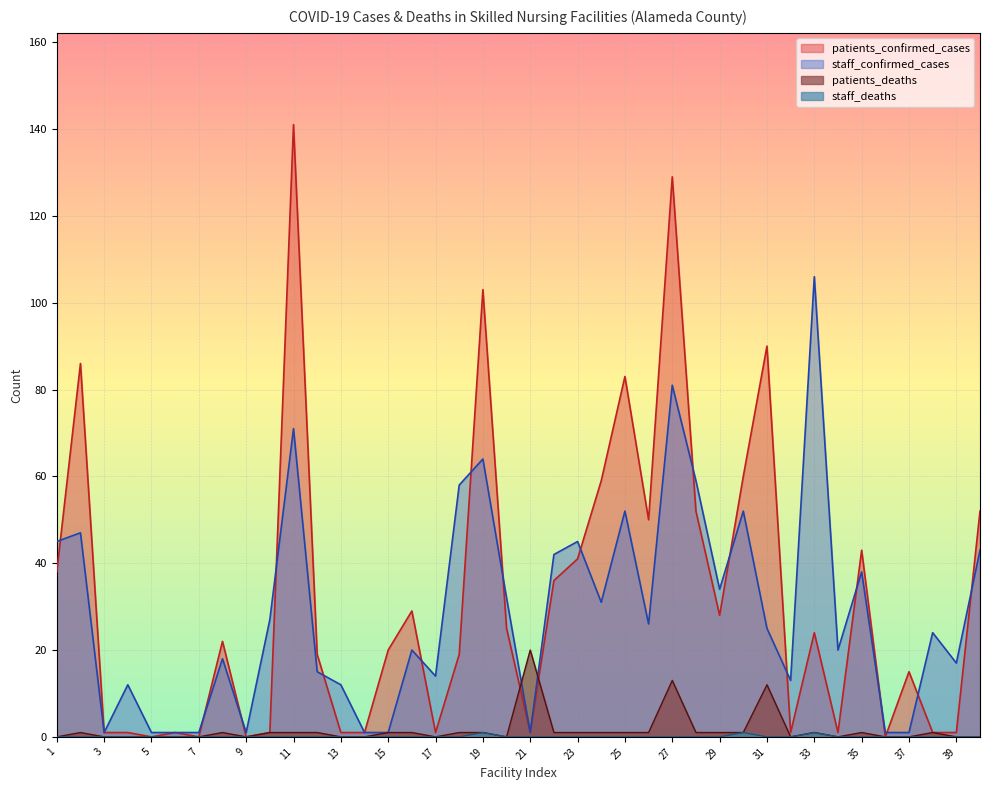

What is the value of the staff_confirmed_cases point at the 14th from the left?

1